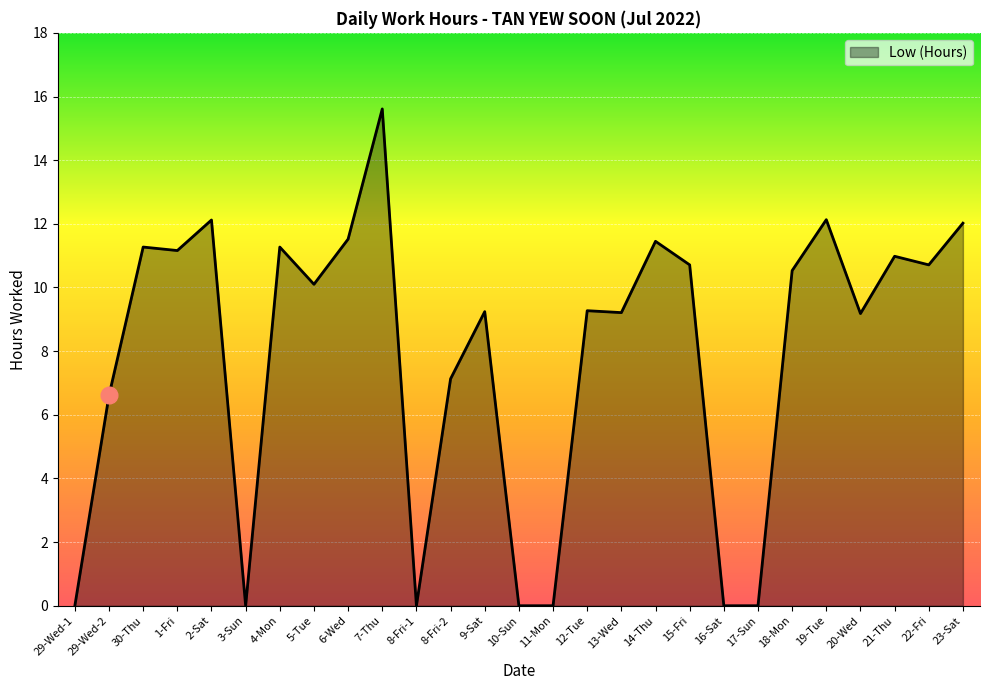

What is the maximum value shown in the chart?

15.6